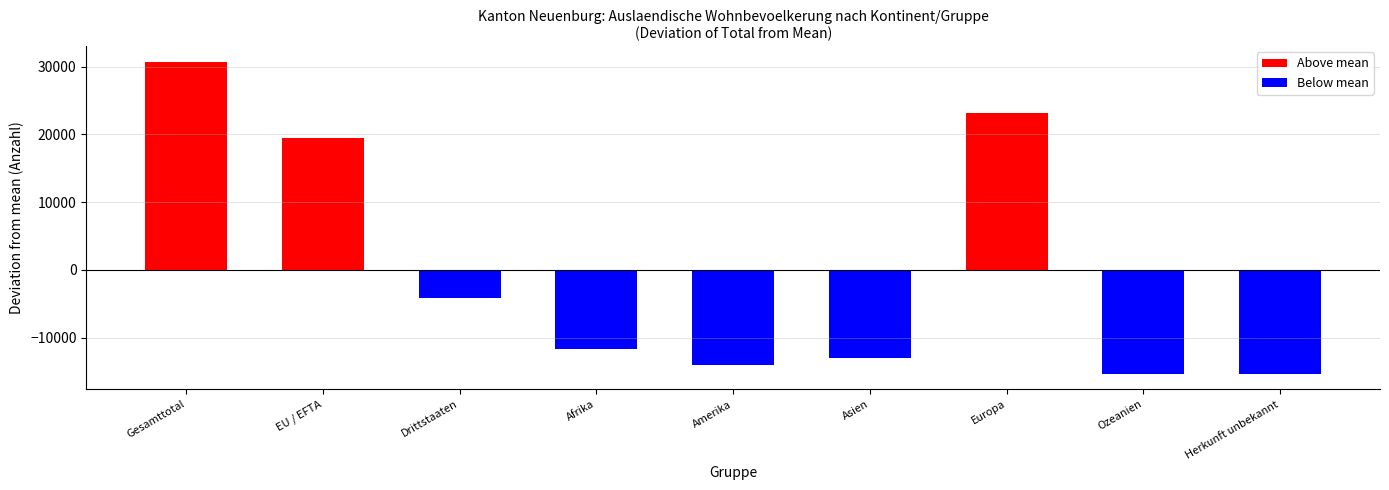

What is the minimum value shown in the chart?

-15342.3